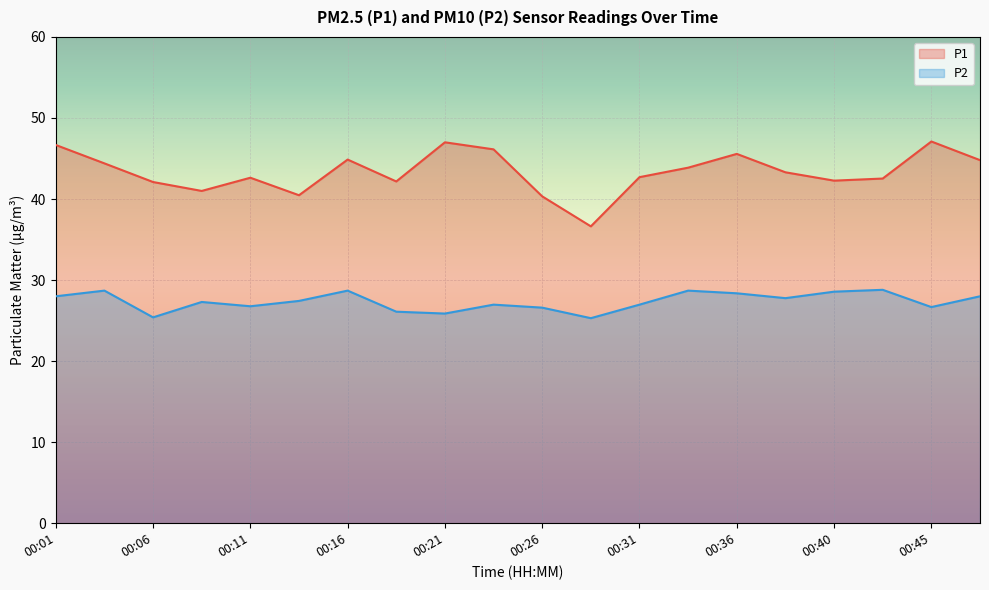

Count the number of data series in this chart.

2